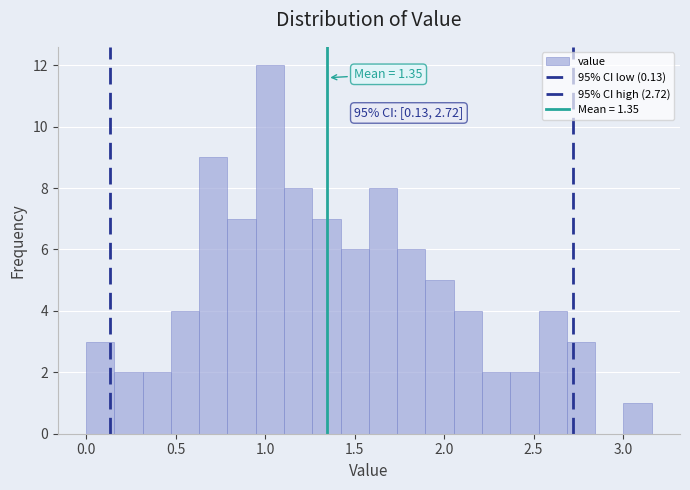

Around what value on the x-axis is the tallest bar? Give the approximate position of its centre, as read against the axis.

1.05